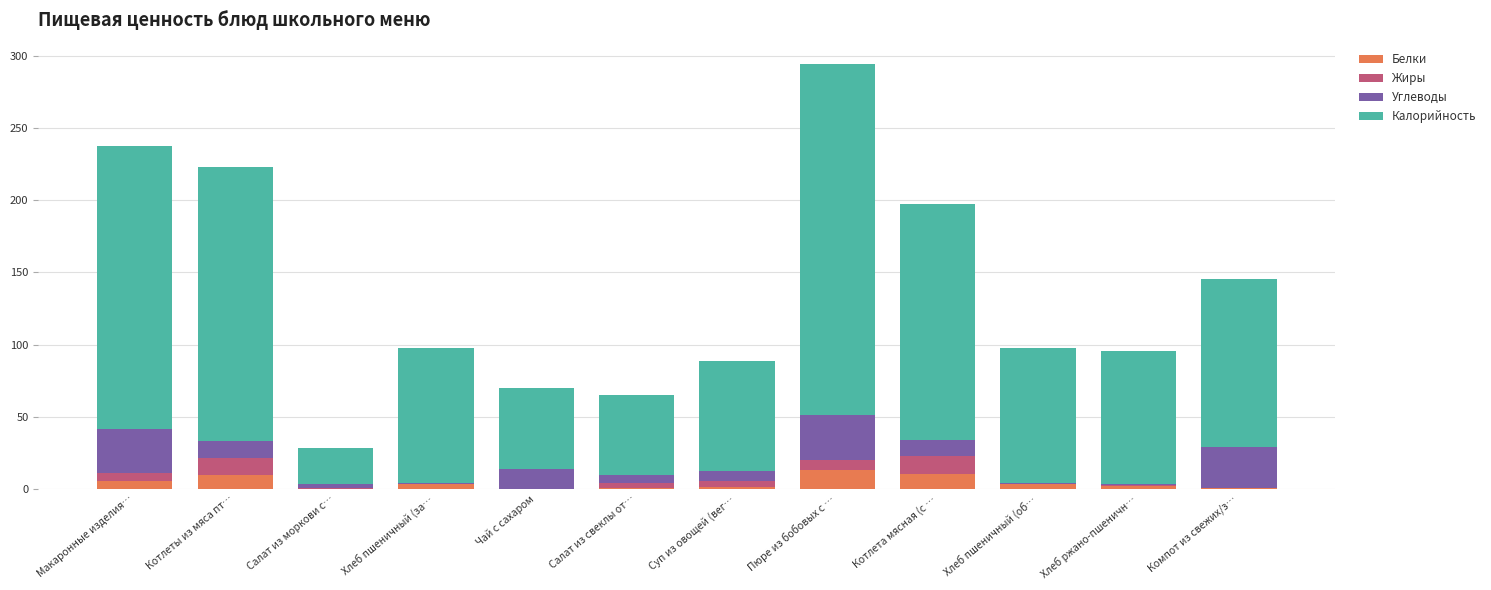

At which category is the sum across all series the highest?

Пюре из бобовых с …